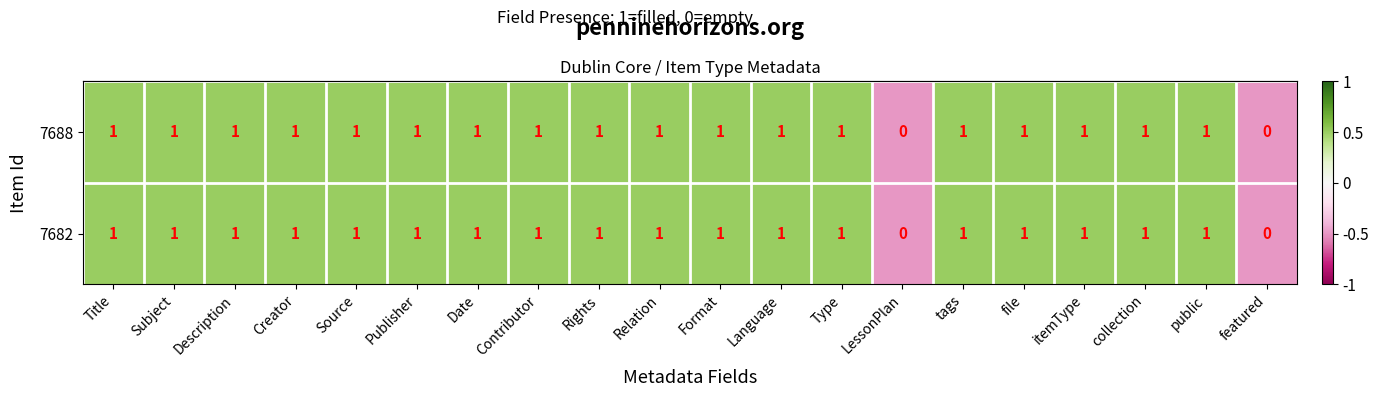

Is it true that 7682 equals 0 at Date?

False